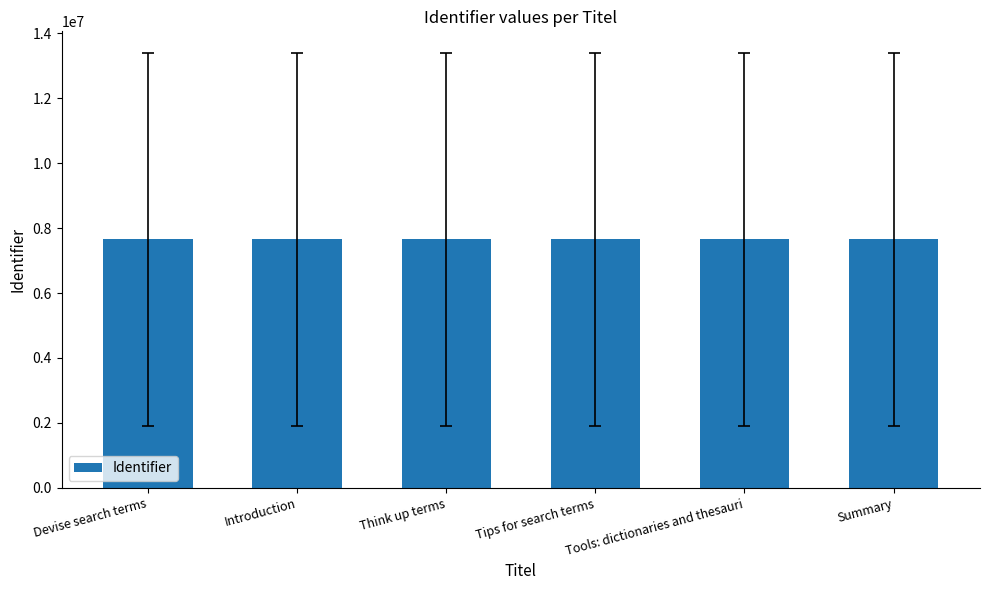

Approximately how many times larger is the value at Introduction compared to Tips for search terms?

1.0